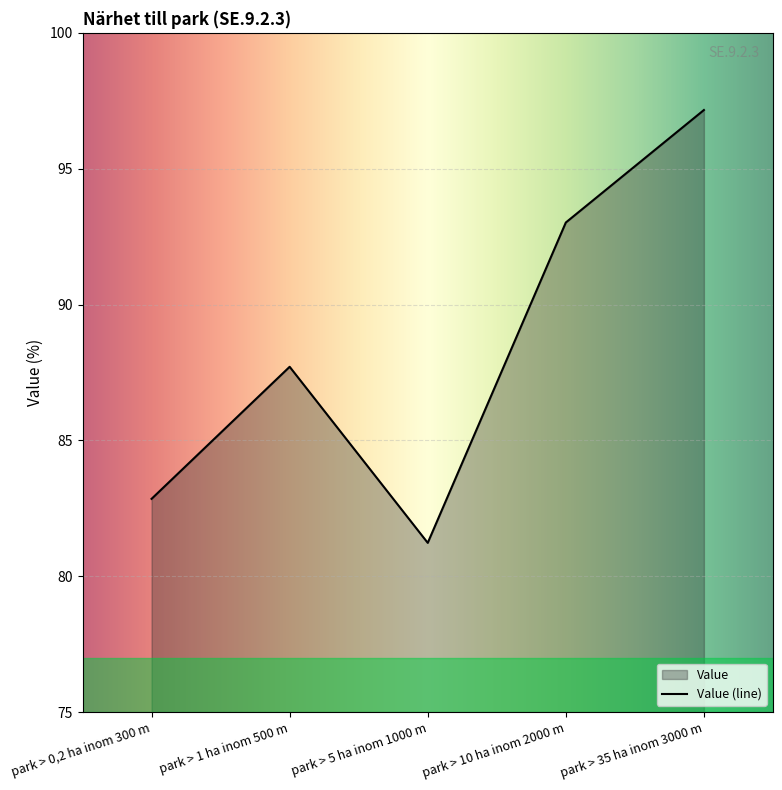

At which label is the value closest to 89?

park > 1 ha inom 500 m